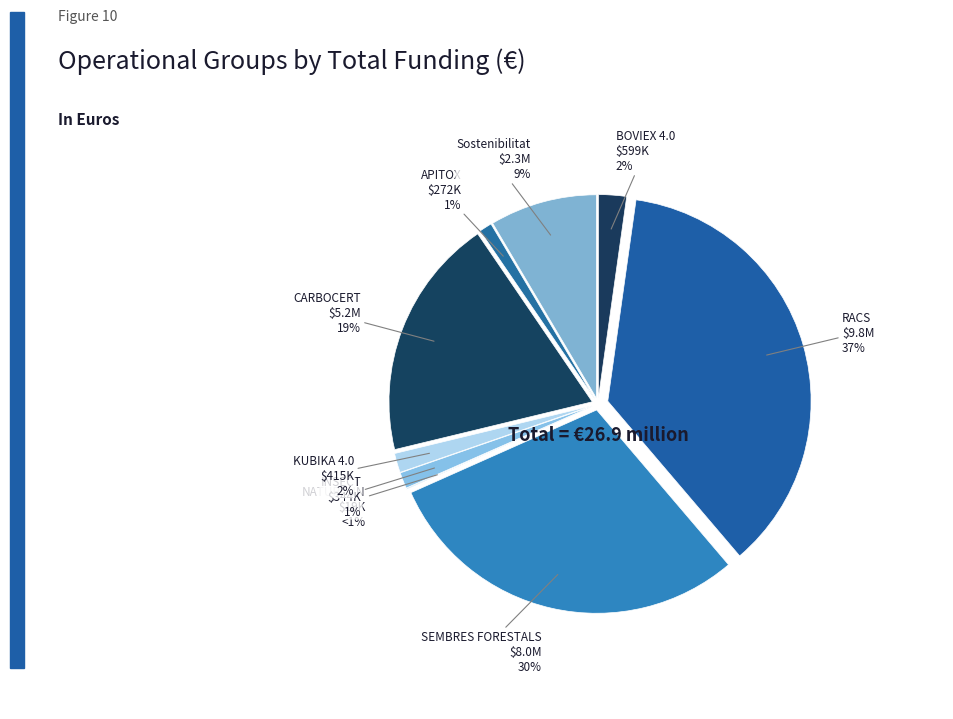

To the nearest percent, what is the difference between the largest and smallest slice percentages?

36%